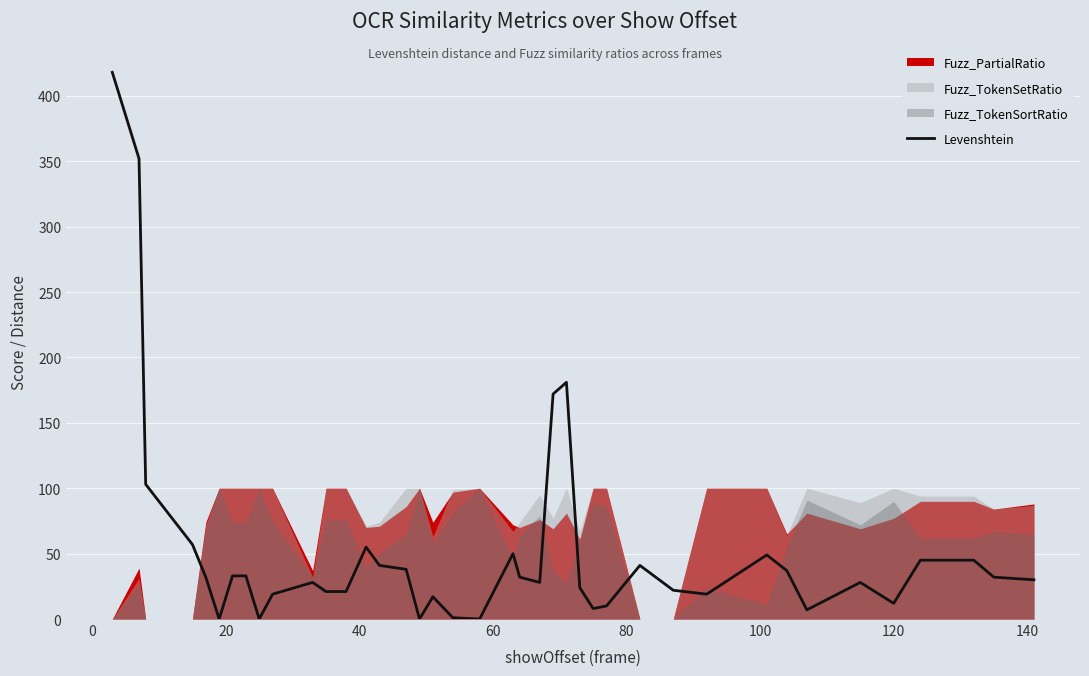

What is the value of the 30th point from the left?

22